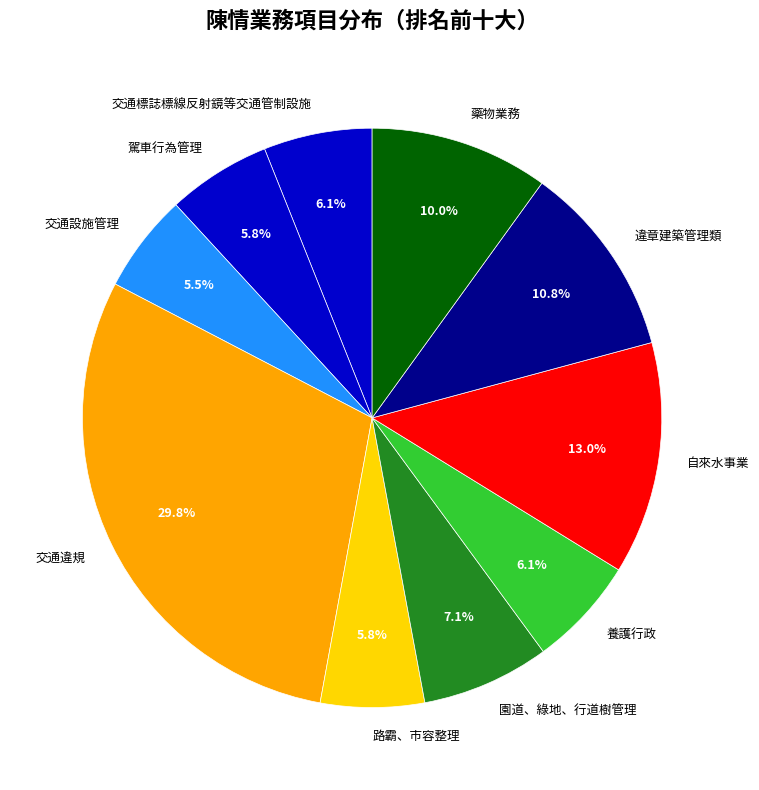

Which slice is the largest?

交通違規